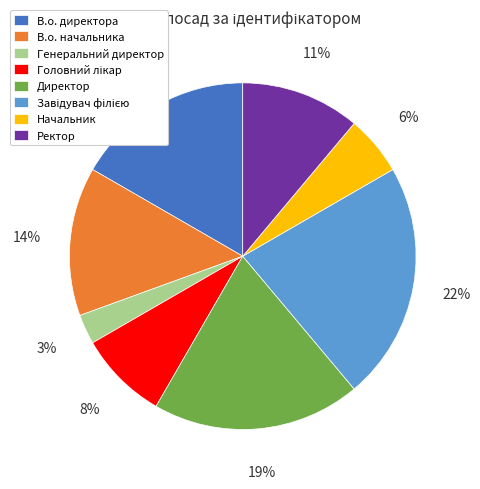

To the nearest percent, what is the difference between the largest and smallest slice percentages?

19%